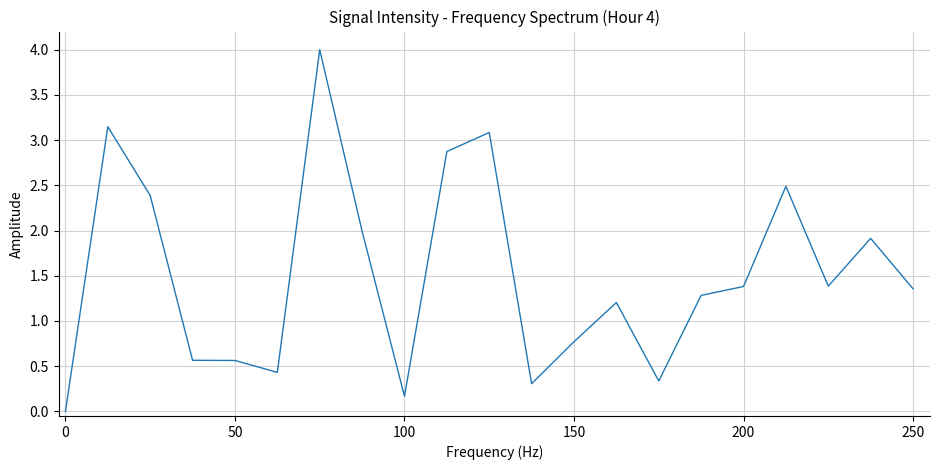

What is the maximum value shown in the chart?

4.0